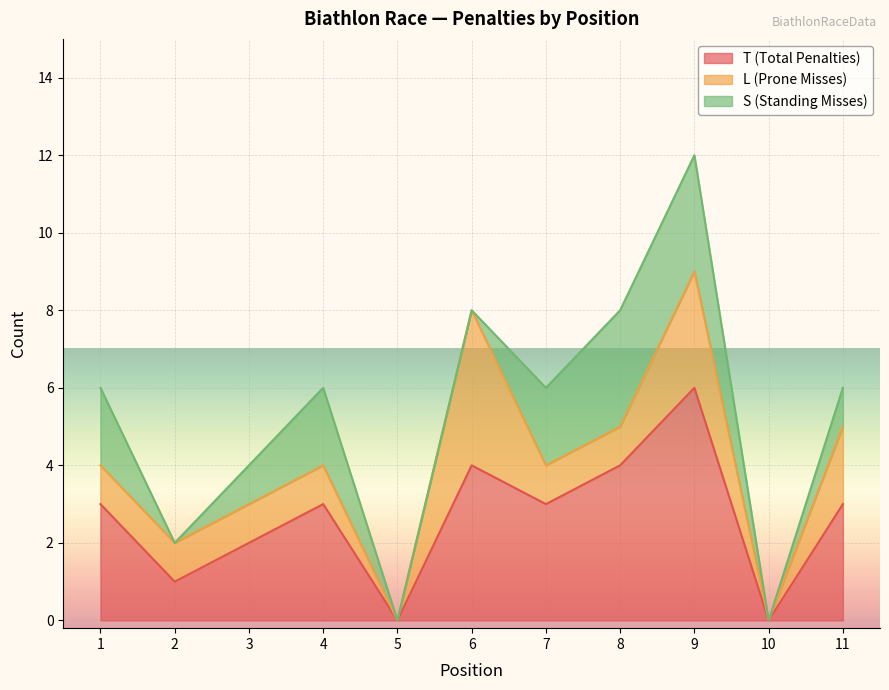

Rank the series by their maximum value, from lowest to highest.

S (Standing Misses), L (Prone Misses), T (Total Penalties)